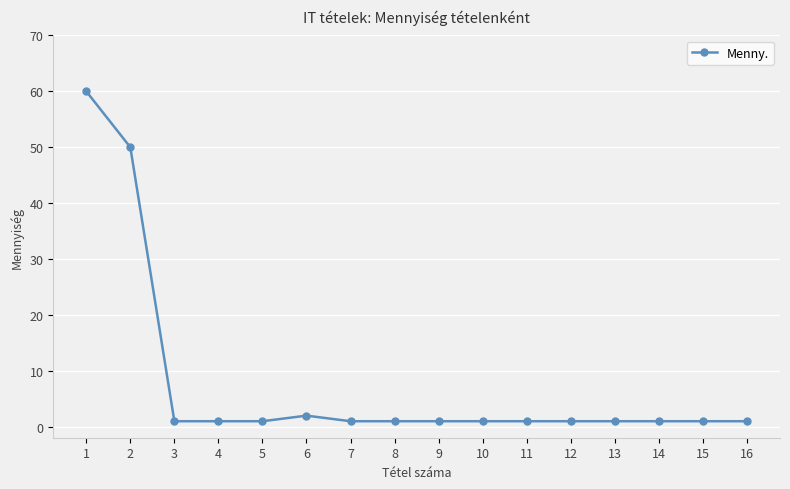

The value at 13 is 1. True or false?

True